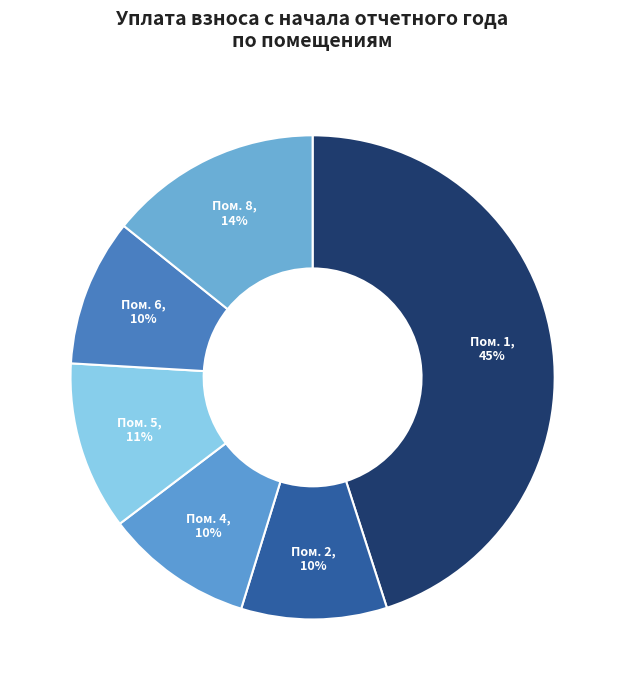

Count the number of slices in the pie.

6